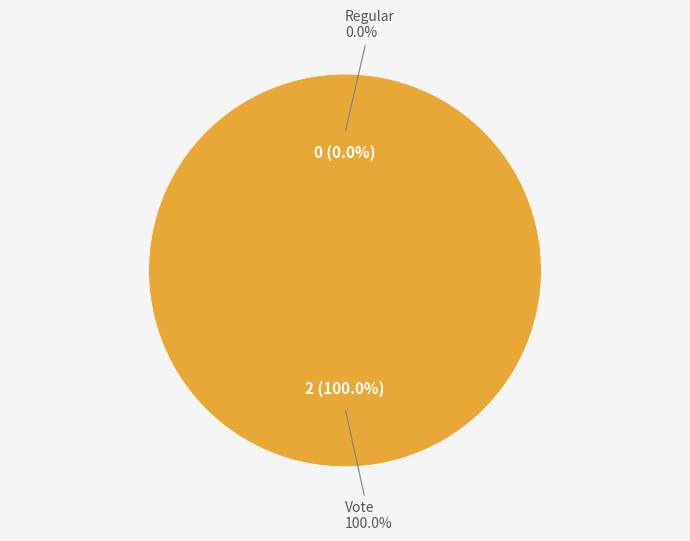

To the nearest percent, what is the average slice percentage?

50%